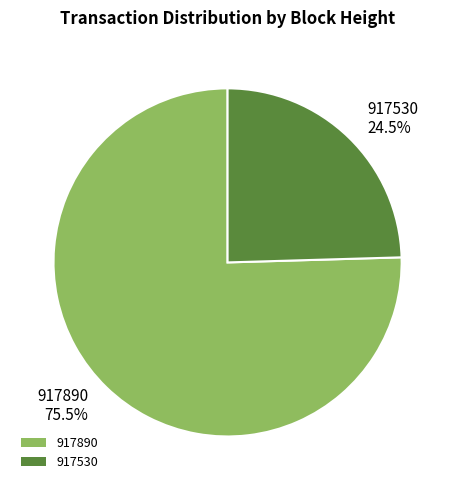

What percentage do 917530 and 917890 together represent?

100.0%